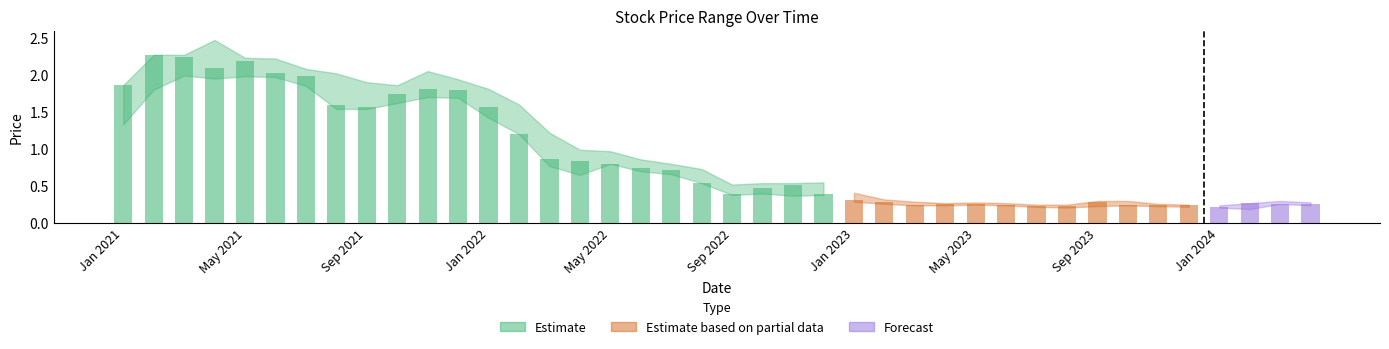

Is it true that Closing equals 0.7 at 7?

False